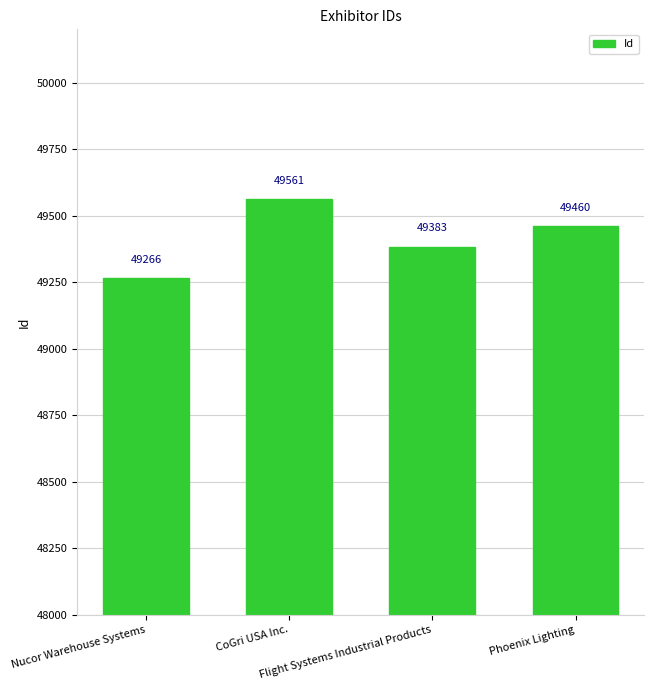

What is the difference between the maximum and minimum values?

295